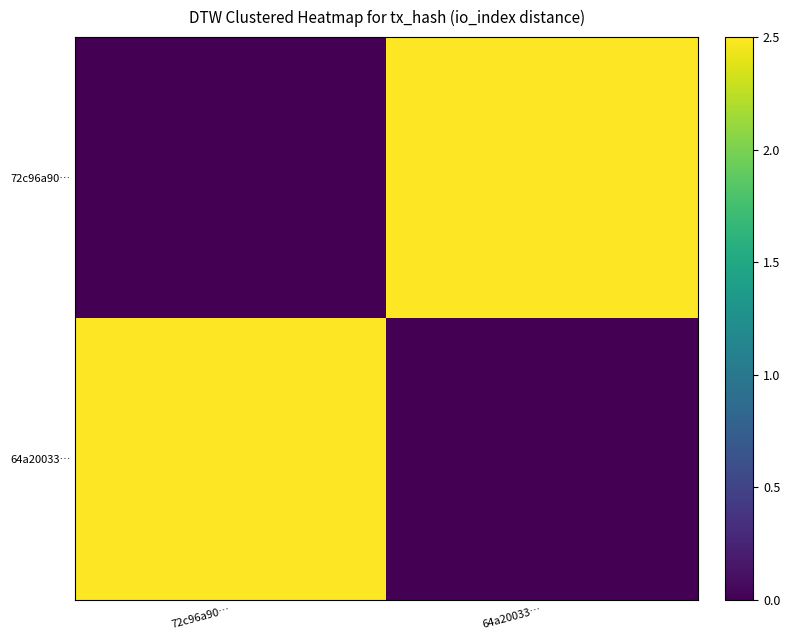

Reading left to right, transcribe all the data shown in this chart.

72c96a90…: 72c96a90…=0.0	64a20033…=2.5
64a20033…: 72c96a90…=2.5	64a20033…=0.0